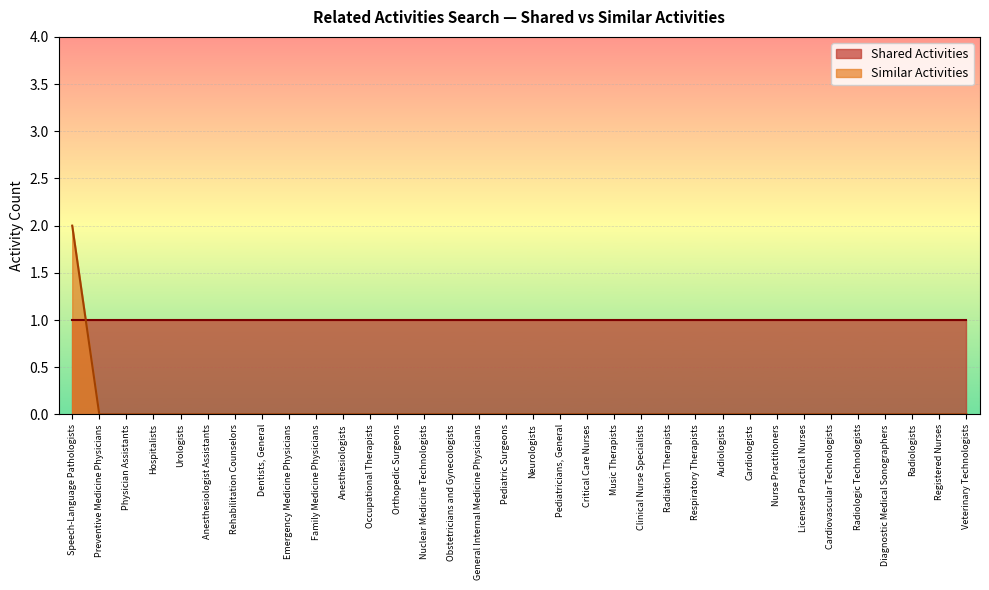

How many positive values are there?

1